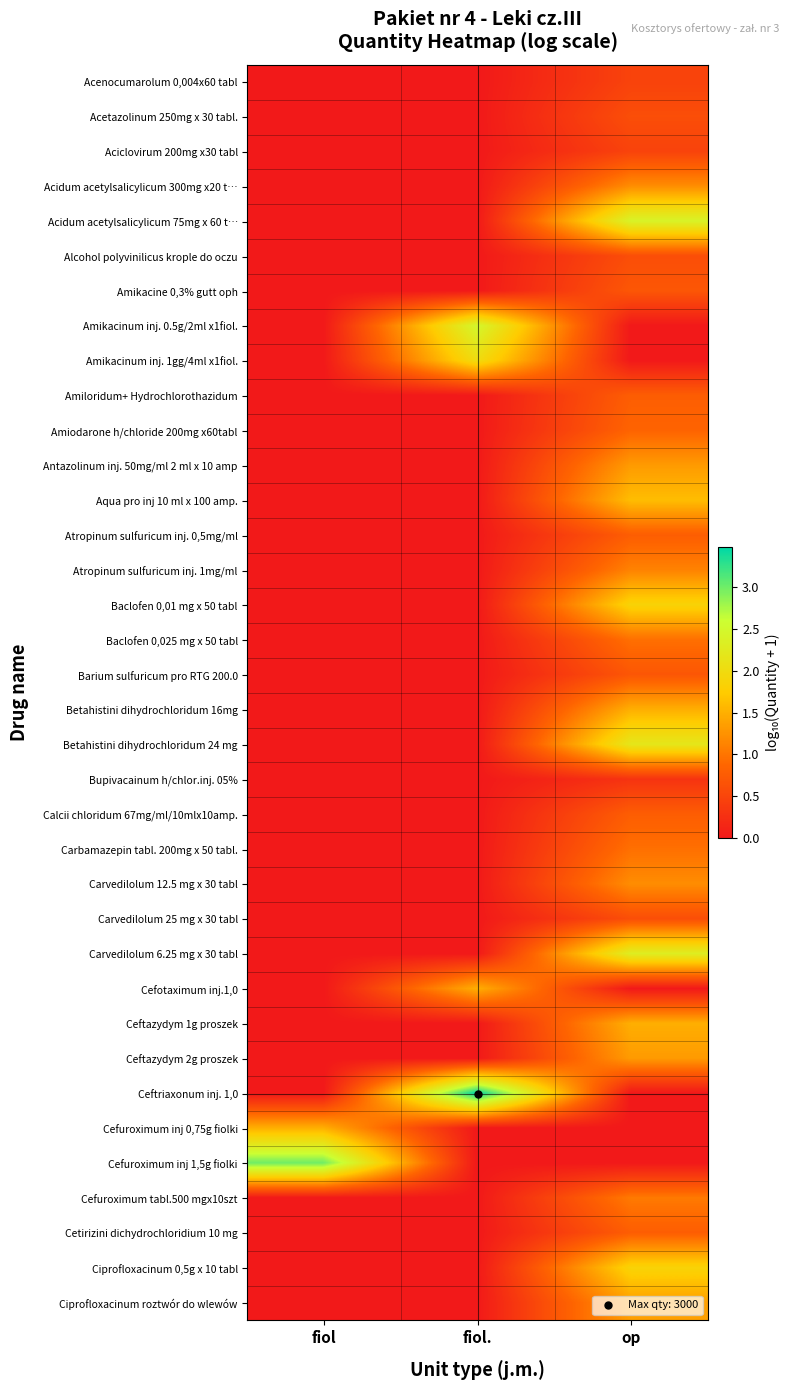

How many data points does each series have?

3